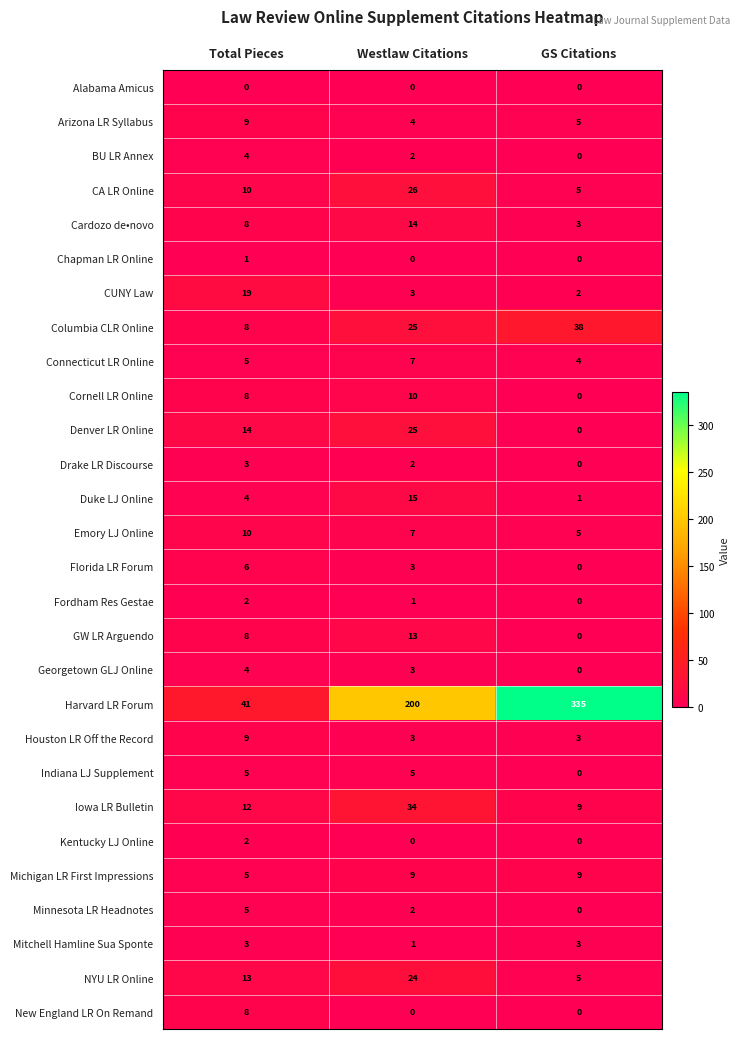

Count the Harvard LR Forum values in the range 41 to 335.

3